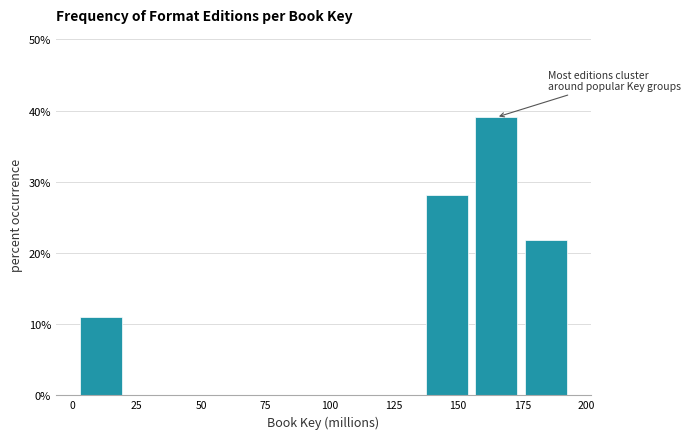

Read against the x-axis, roughly where is the centre of the tallest bar?

165